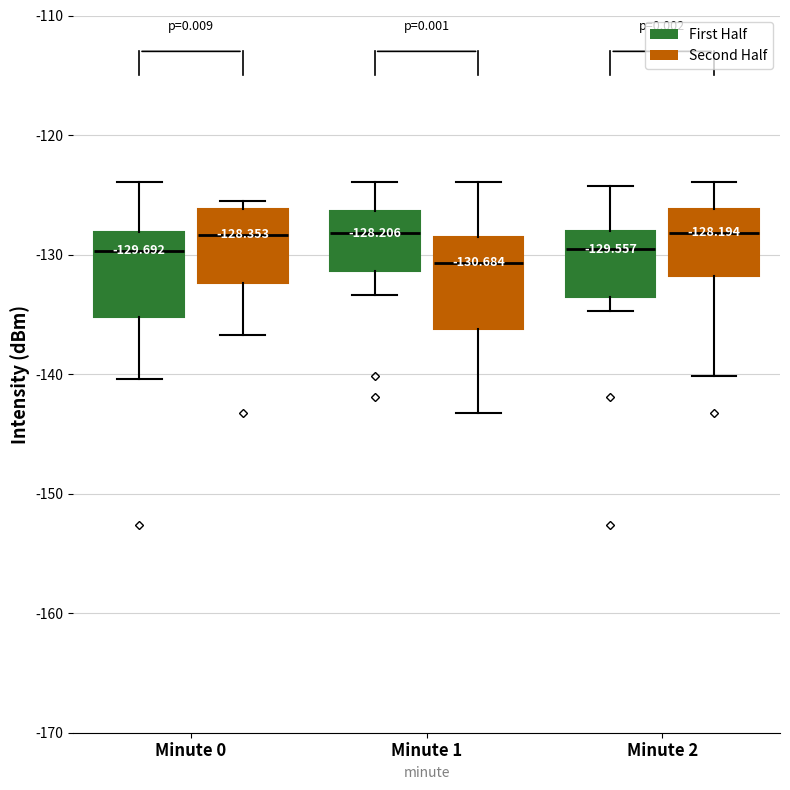

The value of 0 at 12 is -129.7. True or false?

True